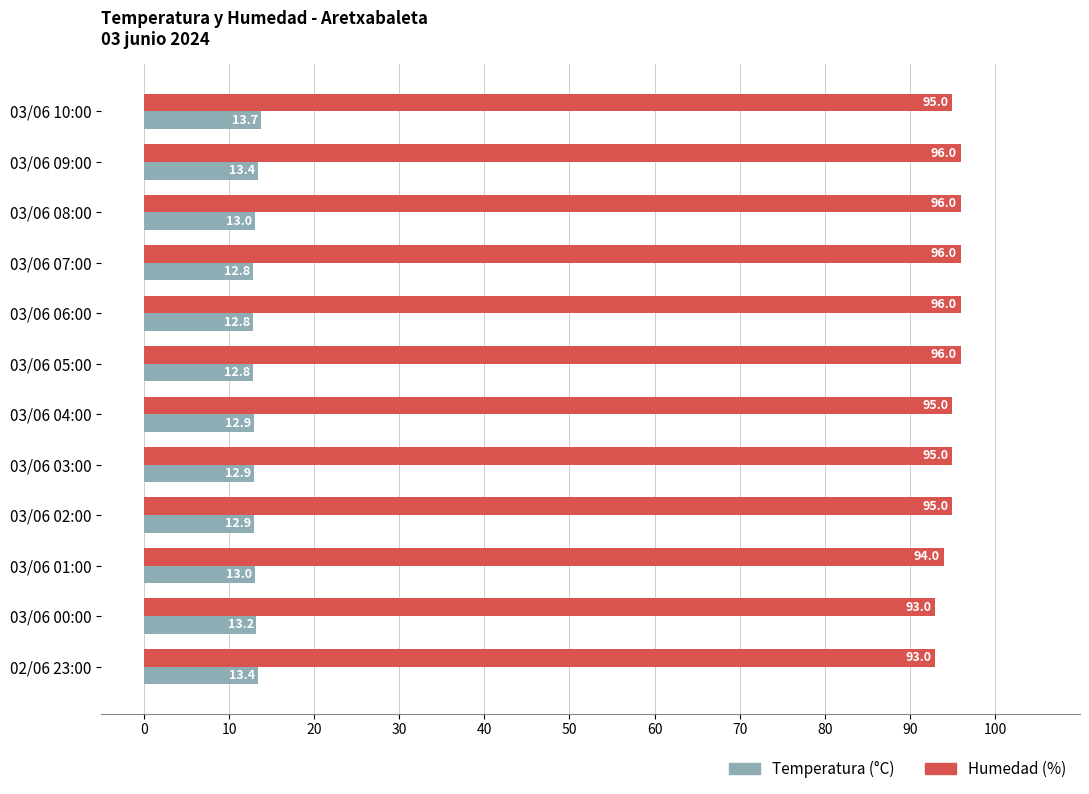

How many Humedad (%) values are between 95 and 96?

9